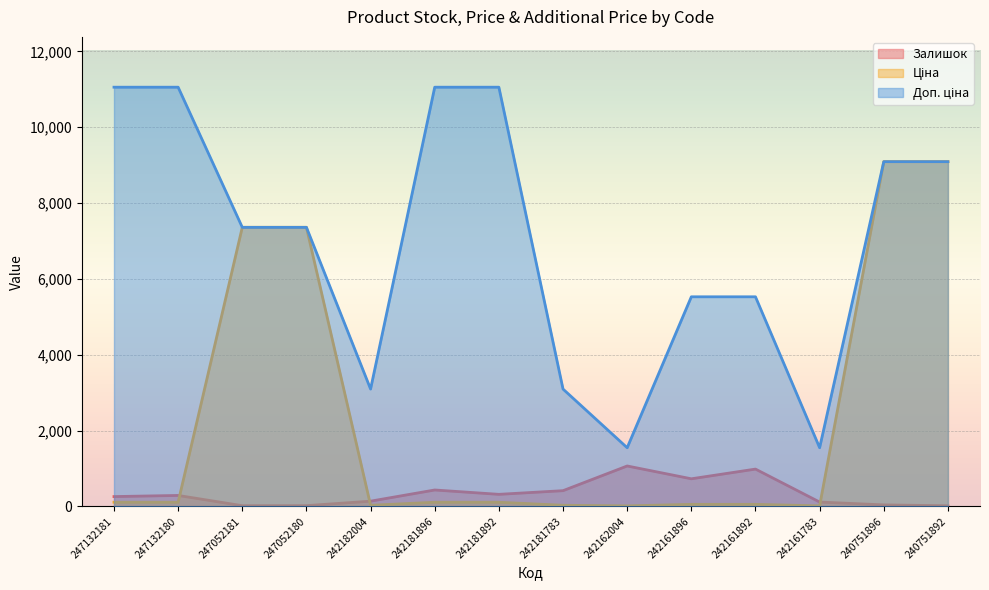

Between 242181783 and 242181892, which is larger?

242181783